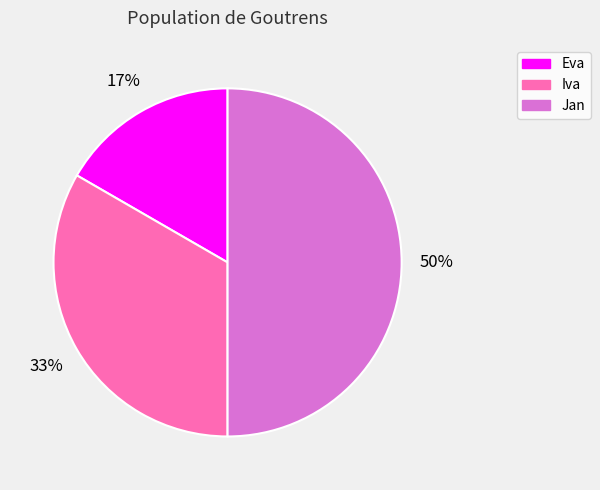

Is it true that Eva is 17% of the pie?

True